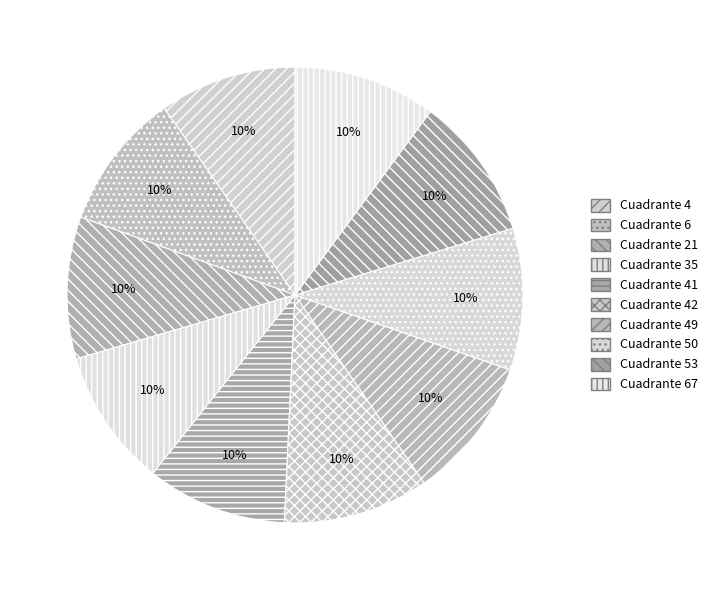

How many segments does this pie chart have?

10